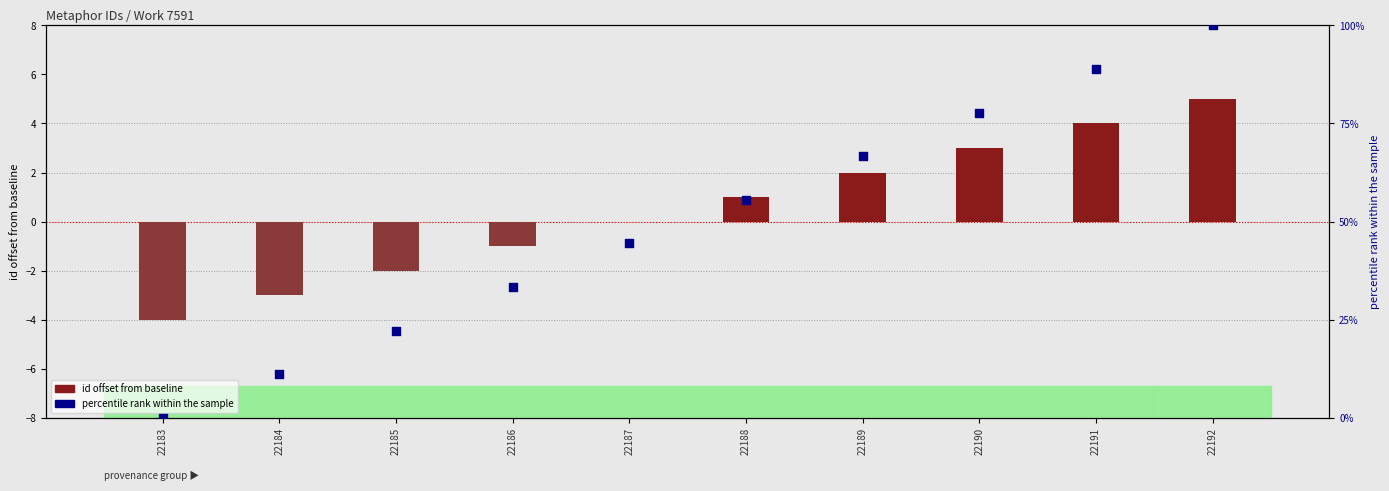

Which series has the widest spread of Y values?

percentile rank within the sample